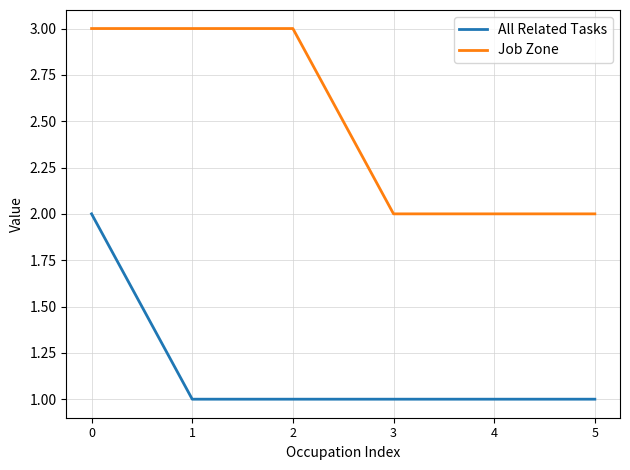

Reading left to right, what are all the values shown in this chart?

All Related Tasks: 2	1	1	1	1	1
Job Zone: 3	3	3	2	2	2